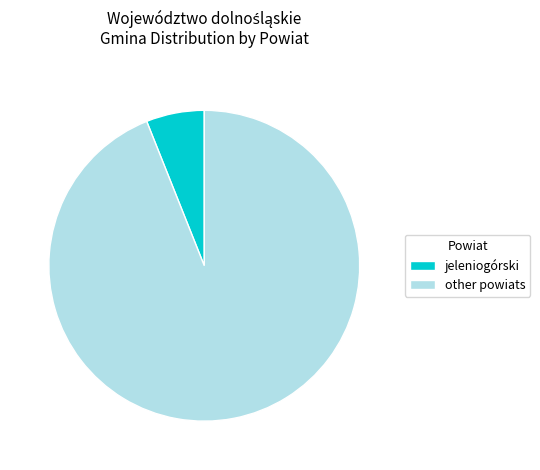

Which slice represents more than half of the pie?

other powiats